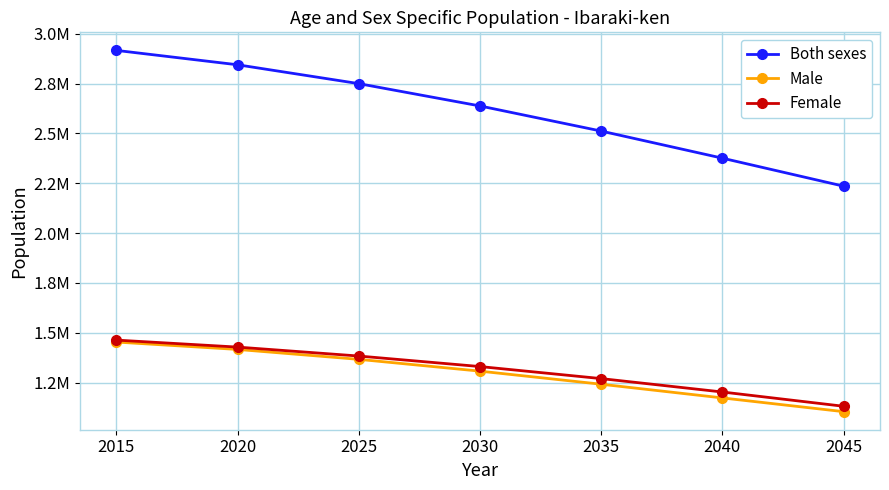

True or false: Both sexes and Female cross at least once.

False